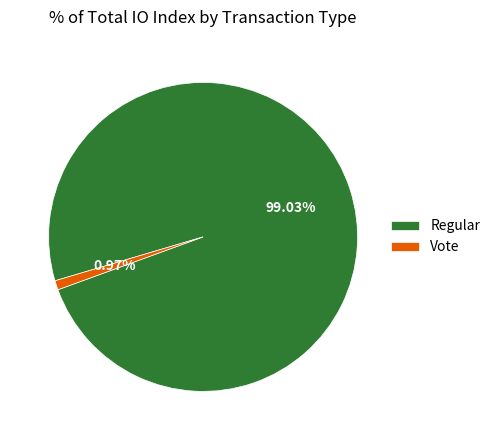

Is the sum of Vote and Regular greater than half?

Yes